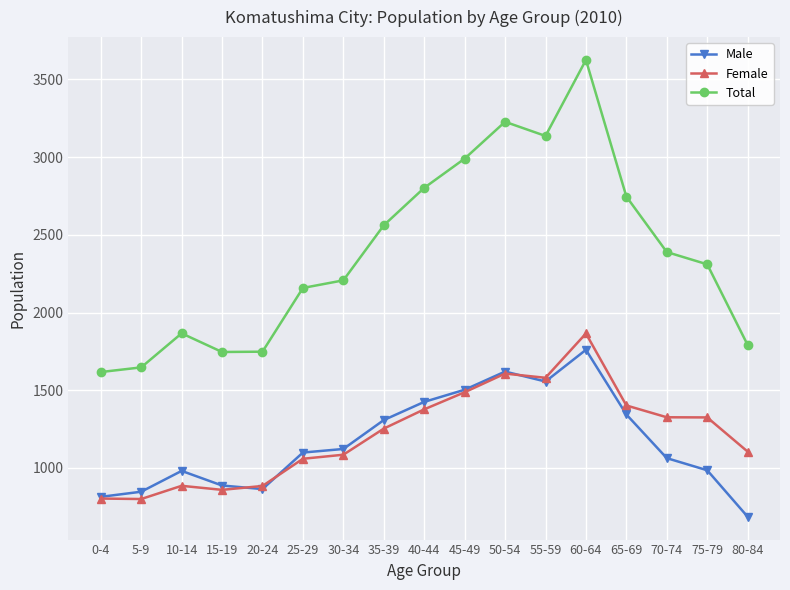

Where is the first local maximum for Total?

10-14